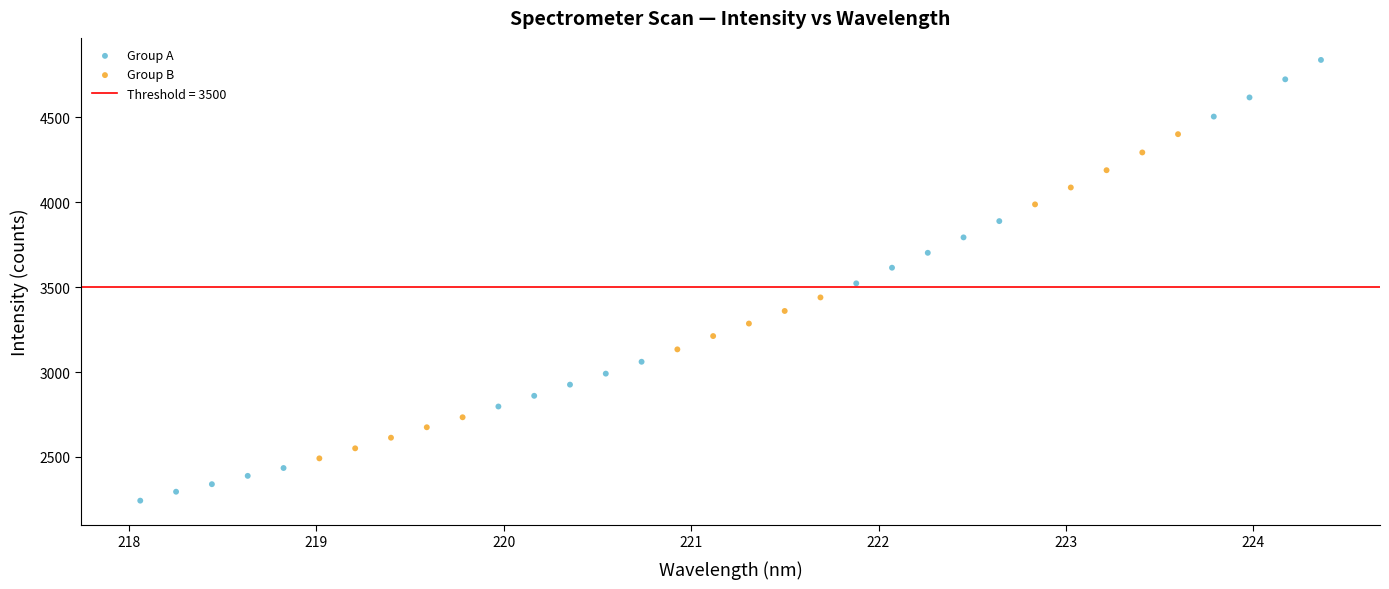

Which series contains the highest Y value?

Group A